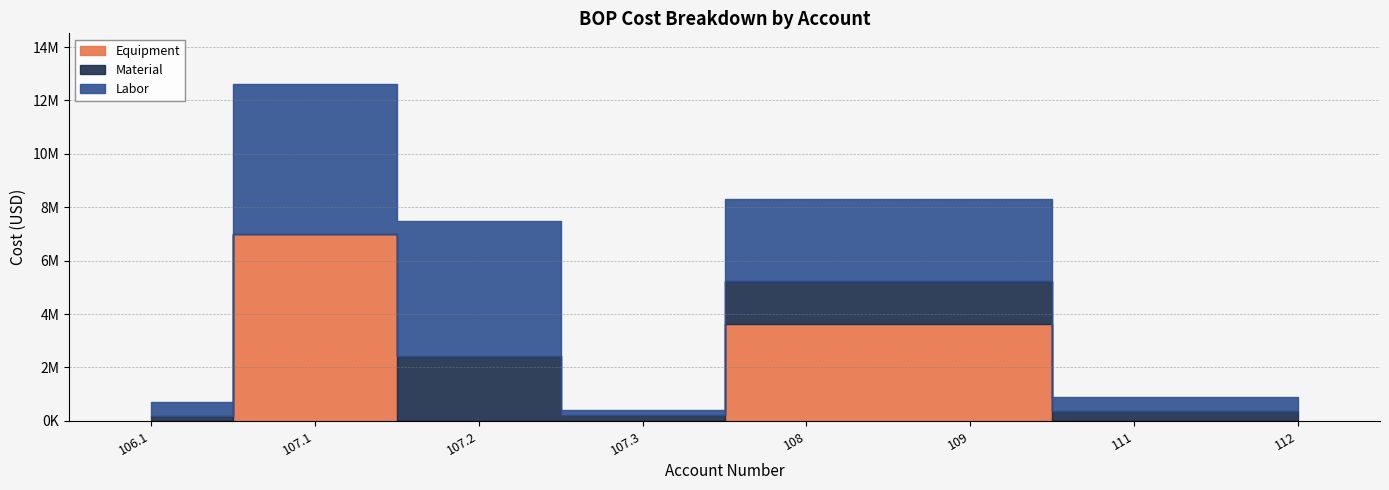

Reading left to right, transcribe all the data shown in this chart.

Equipment: 106.1=0	107.1=7012000	107.2=0	107.3=0	108=3622000	109=3622000	111=0	112=0
Material: 106.1=195000	107.1=0	107.2=2428000	107.3=200000	108=1600000	109=1600000	111=364000	112=364000
Labor: 106.1=492000	107.1=5610000	107.2=5038000	107.3=200000	108=3073000	109=3073000	111=513000	112=513000